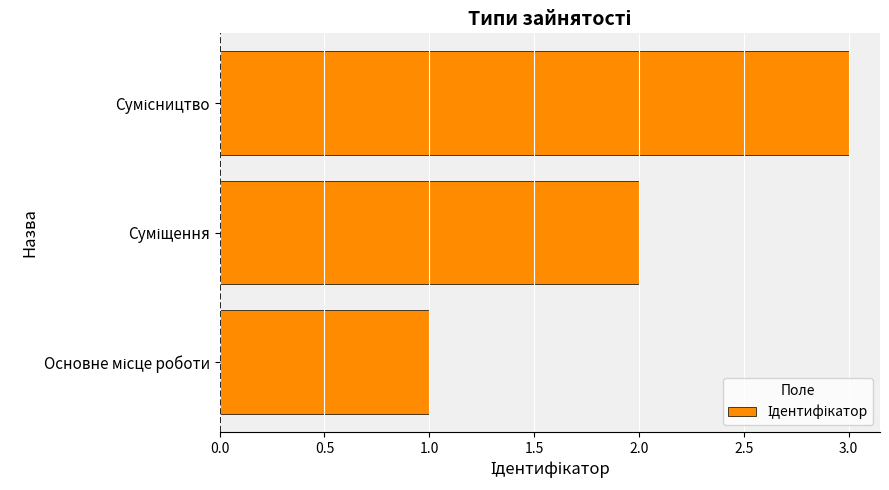

Count the number of categories in the chart.

3